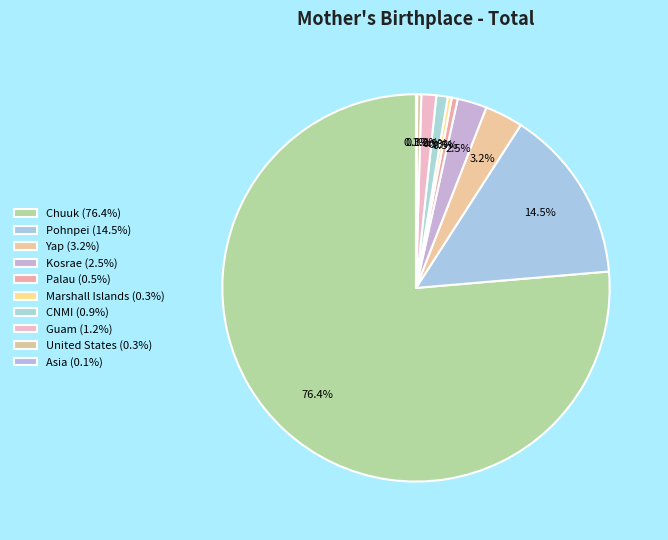

How much of the chart is everything except CNMI?

99.1%